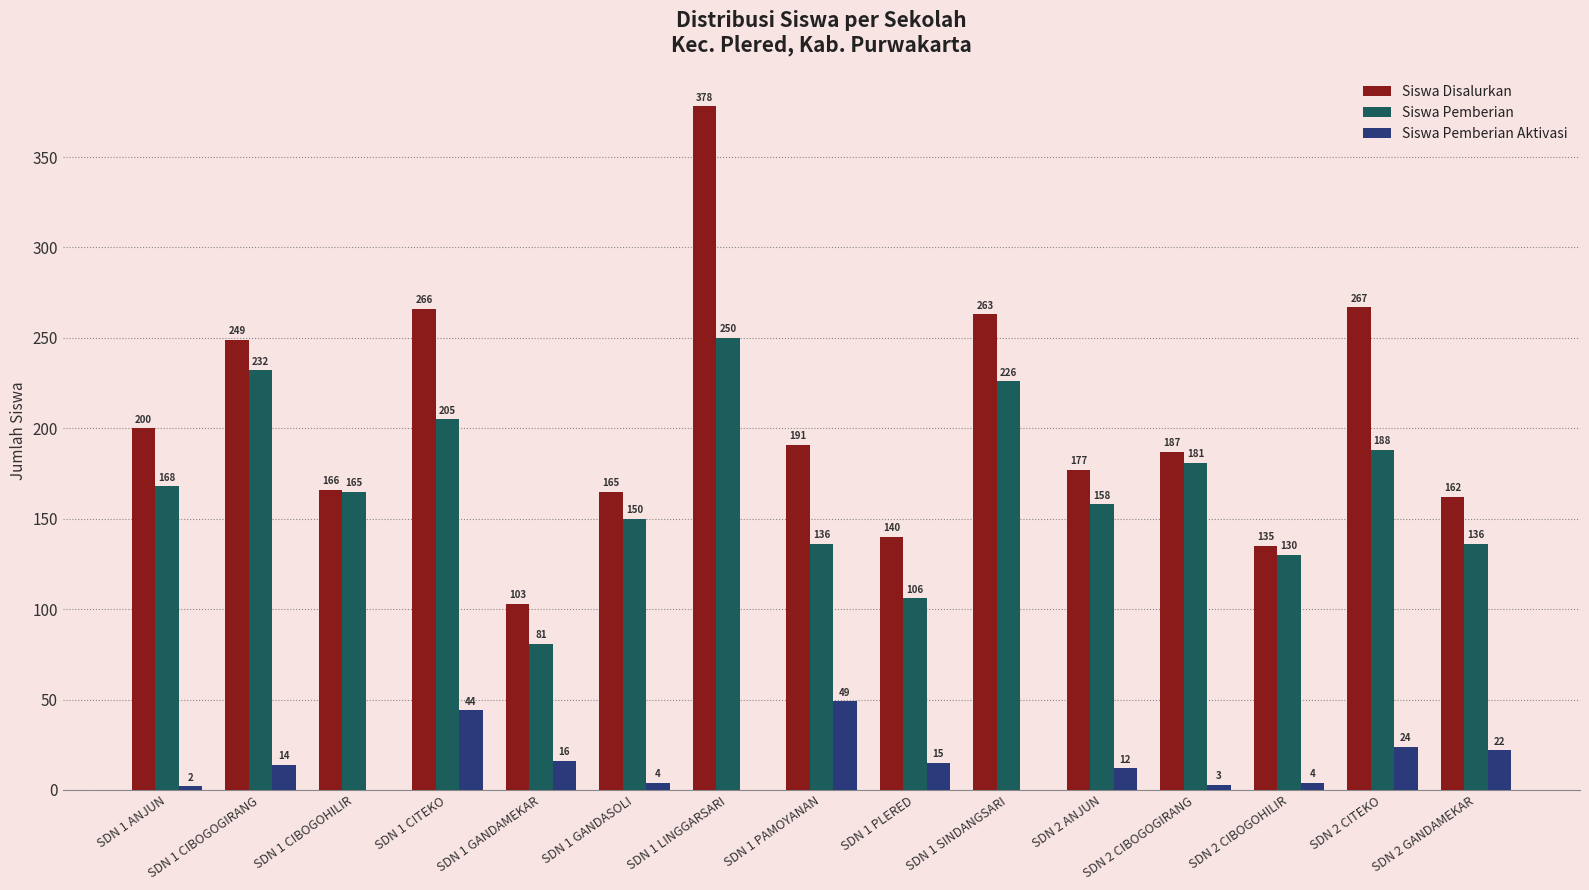

At which category is the sum across all series the highest?

SDN 1 LINGGARSARI